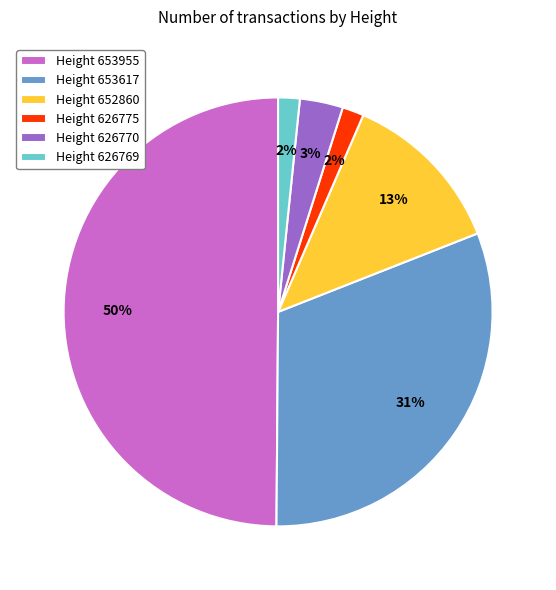

Is it true that Height 652860 is 13% of the pie?

True